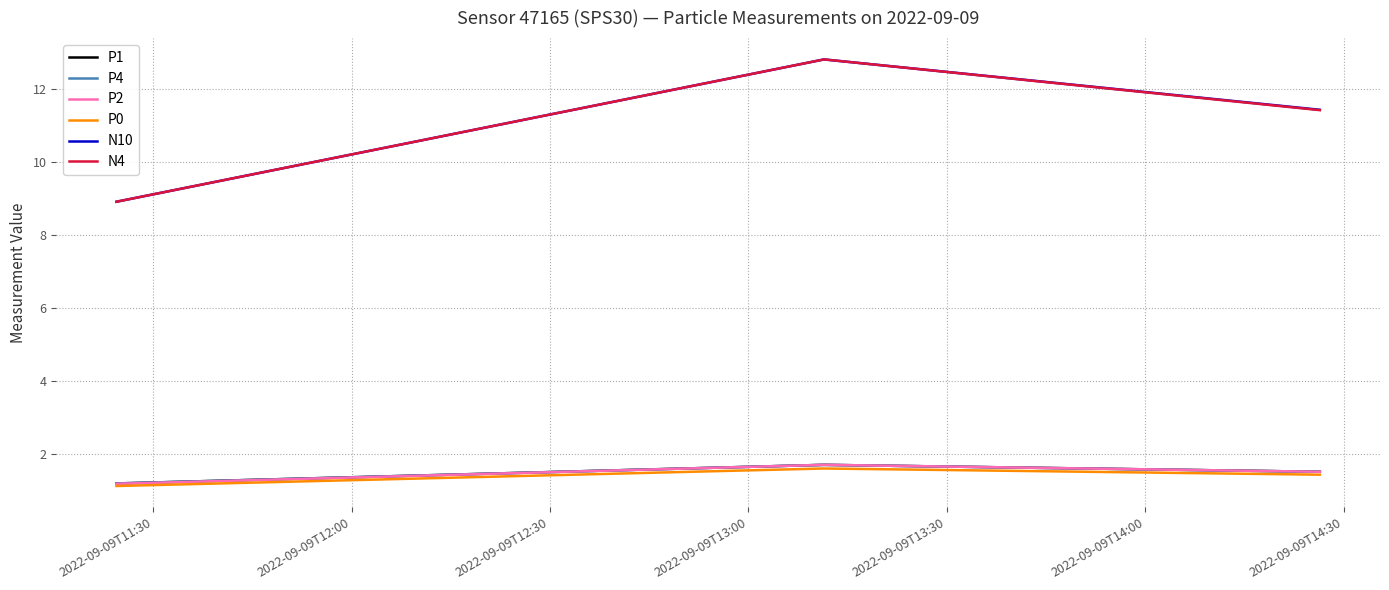

What is the label of the 3rd point from the left?

2022-09-09T12:30